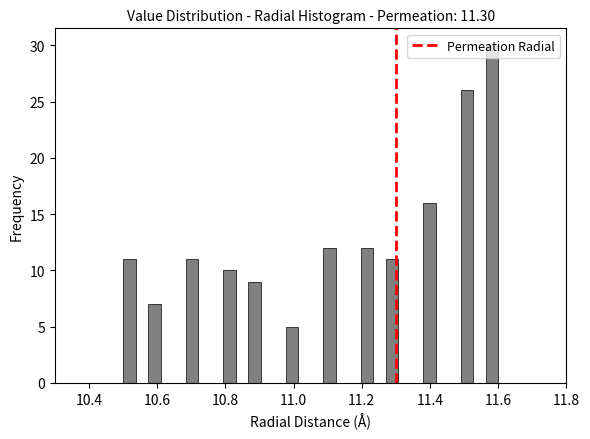

Around what value on the x-axis is the tallest bar? Give the approximate position of its centre, as read against the axis.

11.58